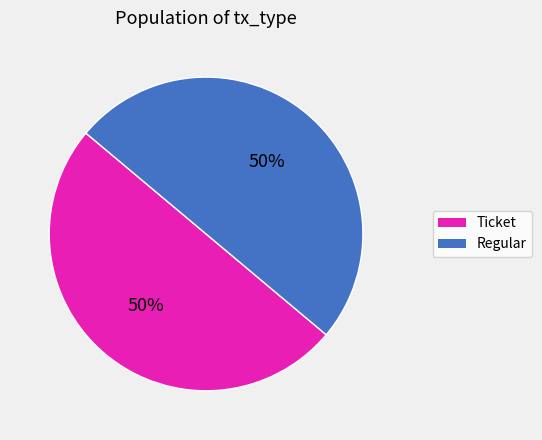

To the nearest percent, what is the average slice percentage?

50%